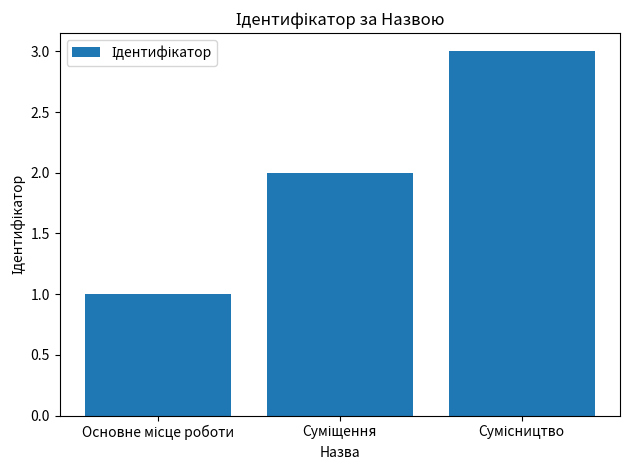

What is the maximum value shown in the chart?

3